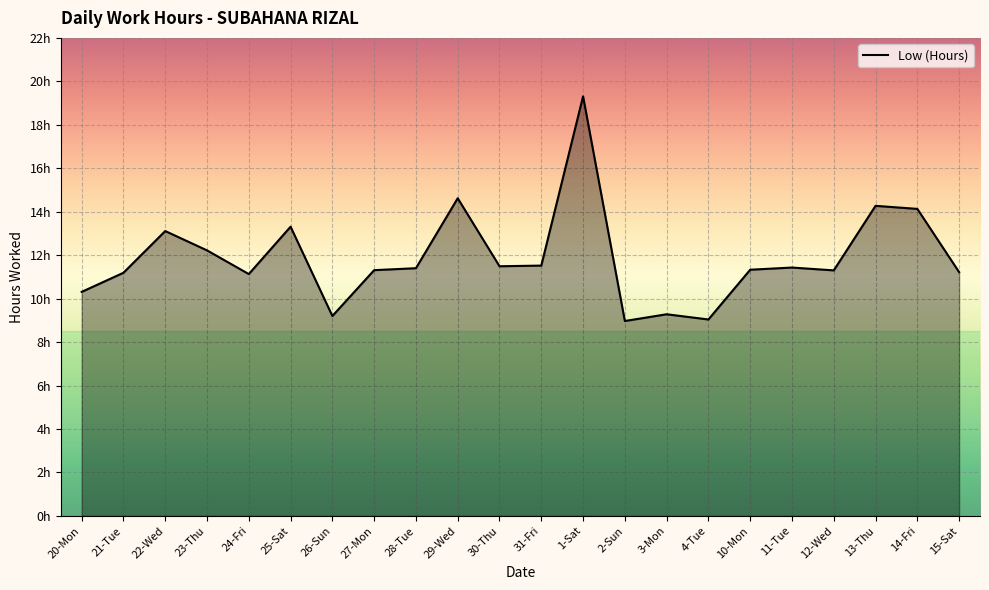

List the labels in order of value, smallest first.

2-Sun, 4-Tue, 26-Sun, 3-Mon, 20-Mon, 24-Fri, 21-Tue, 15-Sat, 12-Wed, 27-Mon, 10-Mon, 28-Tue, 11-Tue, 30-Thu, 31-Fri, 23-Thu, 22-Wed, 25-Sat, 14-Fri, 13-Thu, 29-Wed, 1-Sat